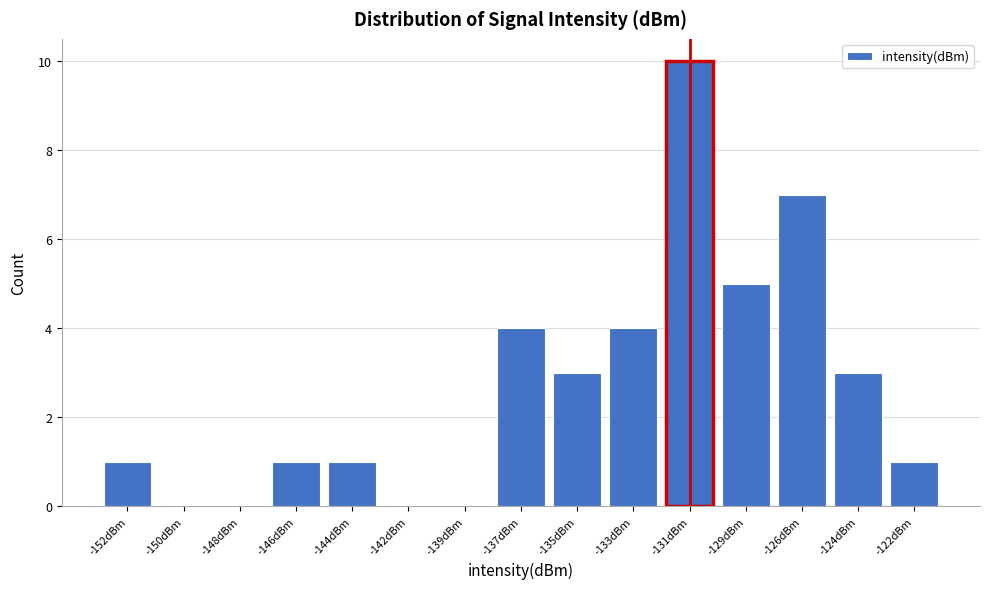

Reading left to right, extract all data points from this chart.

-152dBm=1	-150dBm=0	-148dBm=0	-146dBm=1	-144dBm=1	-142dBm=0	-139dBm=0	-137dBm=4	-135dBm=3	-133dBm=4	-131dBm=10	-129dBm=5	-126dBm=7	-124dBm=3	-122dBm=1